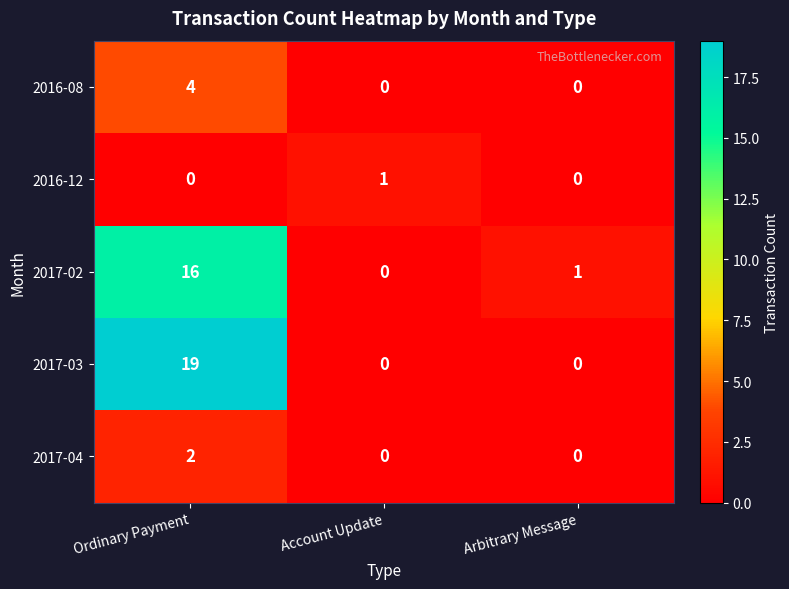

The 2017-02 series shows 2 at Arbitrary Message. True or false?

False